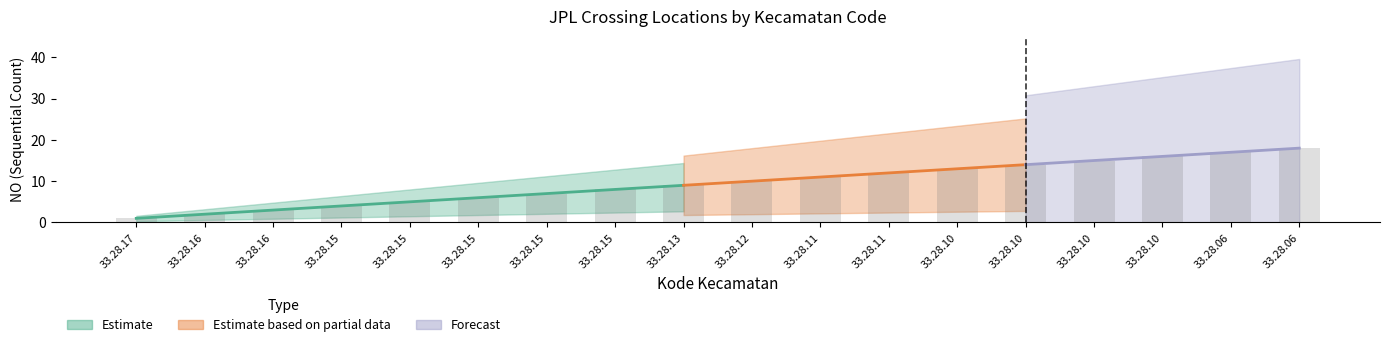

Rank the categories by Estimate value from lowest to highest.

33.28.17, 33.28.16, 33.28.16, 33.28.15, 33.28.15, 33.28.15, 33.28.15, 33.28.15, 33.28.13, 33.28.12, 33.28.11, 33.28.11, 33.28.10, 33.28.10, 33.28.10, 33.28.10, 33.28.06, 33.28.06